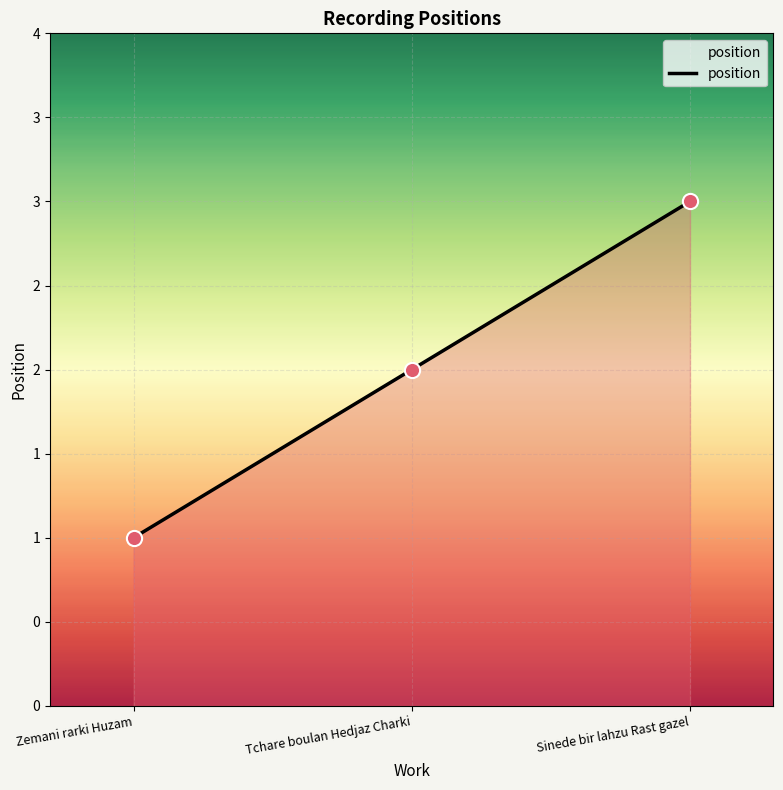

Which has a higher value, Tchare boulan Hedjaz Charki or Sinede bir lahzu Rast gazel?

Sinede bir lahzu Rast gazel